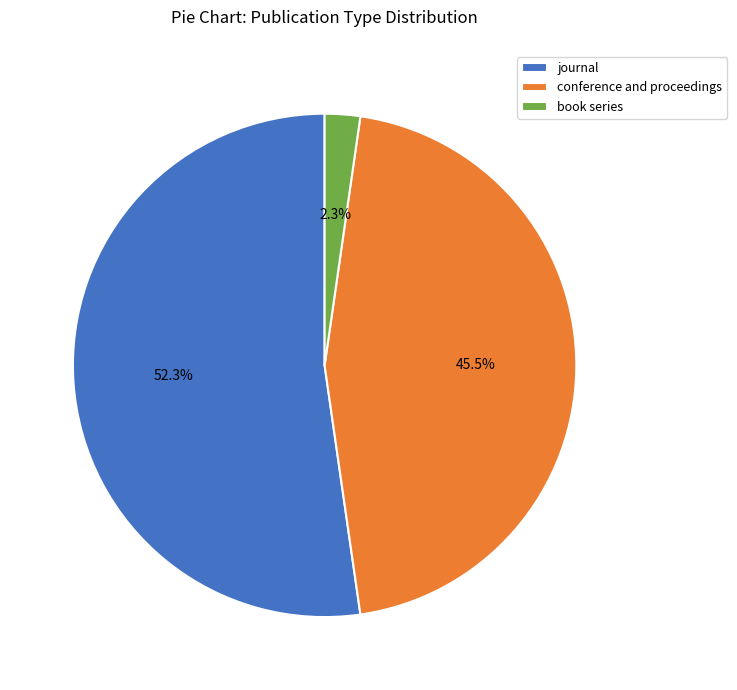

How many slices are in this pie chart?

3